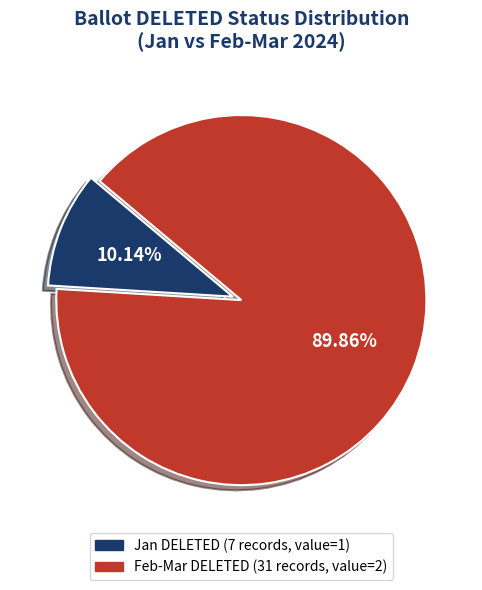

Is there any slice that represents more than half of the pie?

Yes